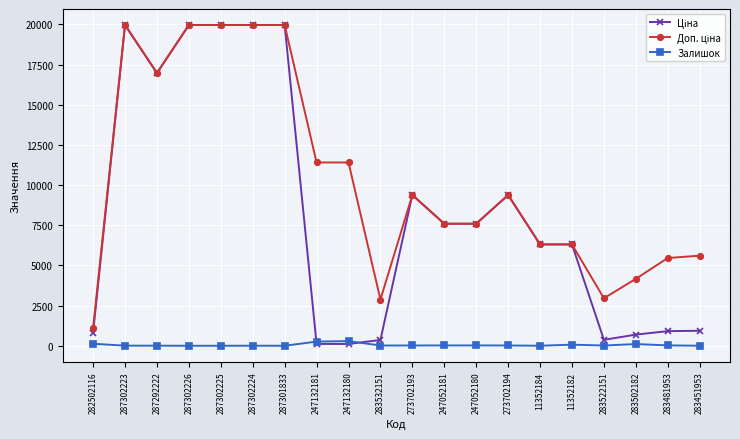

Is it true that Залишок equals 68.0 at 11352182?

True